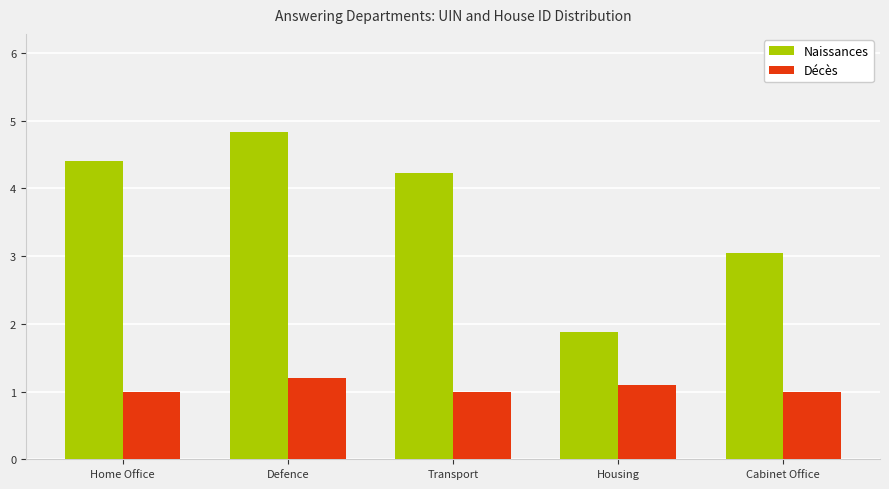

What is the value of the Décès bar at the 1st from the left?

1.0